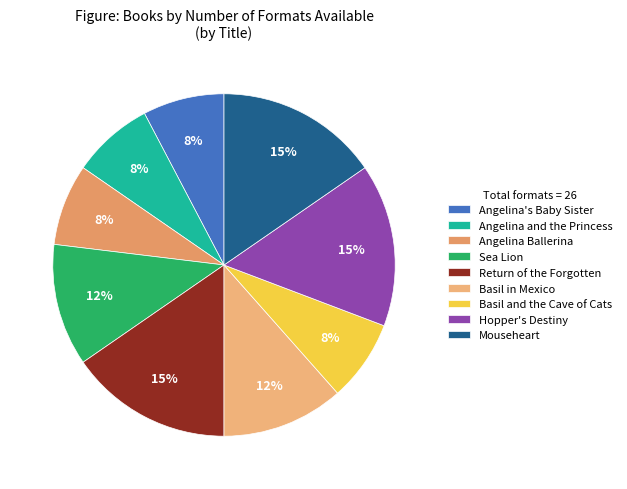

Which slice is the smallest?

Basil and the Cave of Cats